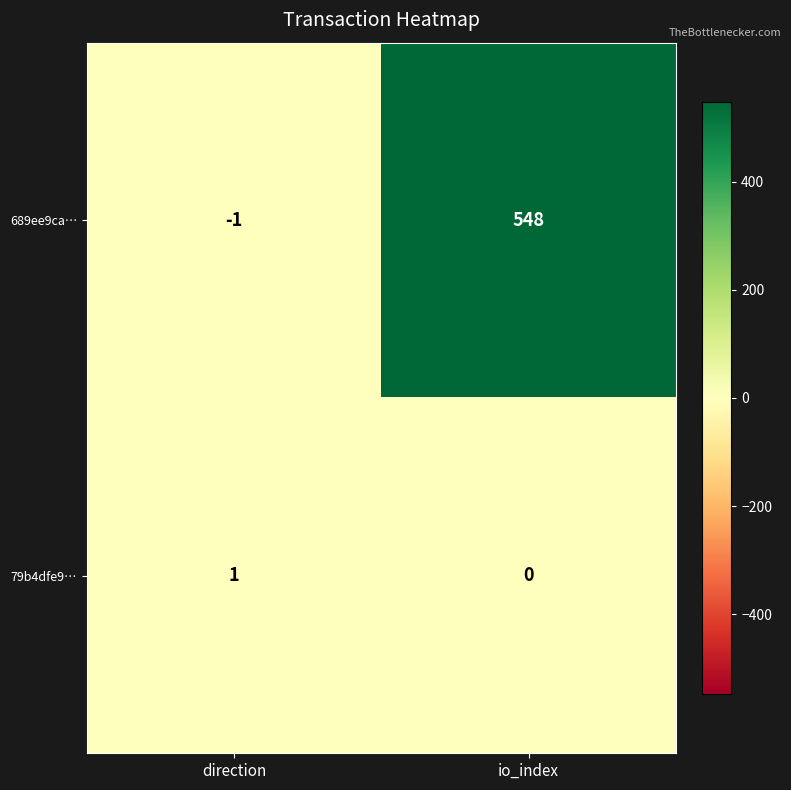

Reading right to left, transcribe all the data shown in this chart.

689ee9ca…: io_index=548	direction=-1
79b4dfe9…: io_index=0	direction=1